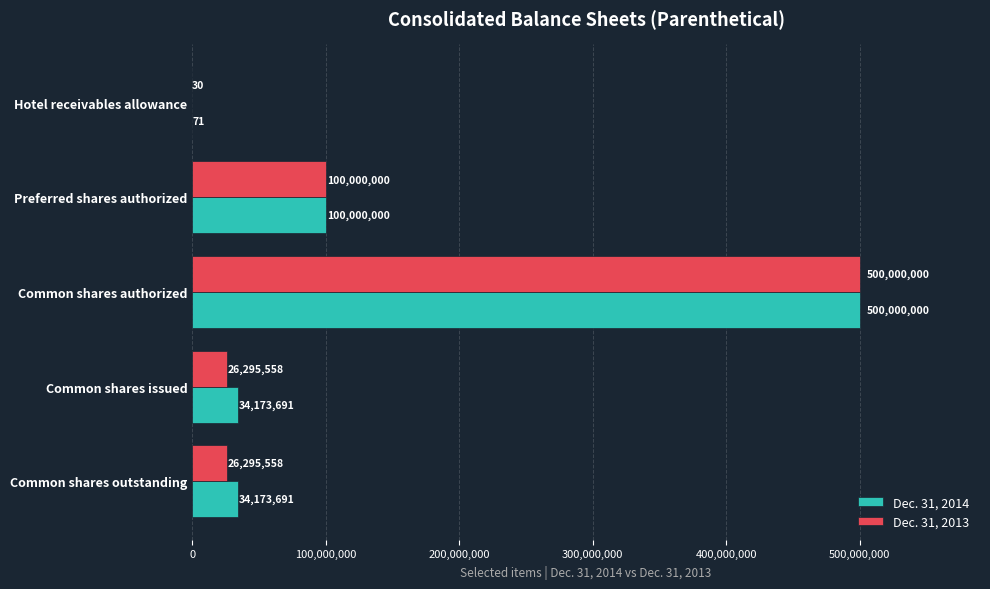

Which series changed the most between Common shares authorized and Common shares issued?

Dec. 31, 2013